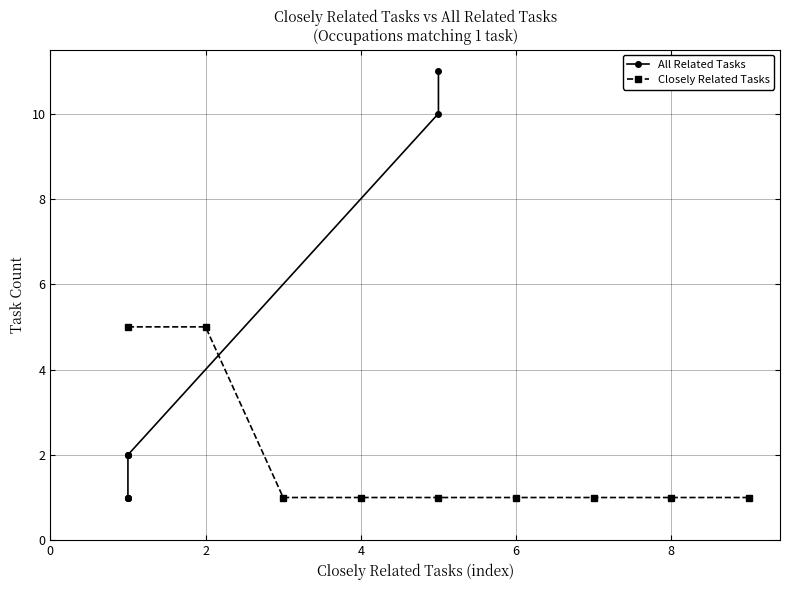

What are all the series names shown in the legend?

All Related Tasks, Closely Related Tasks